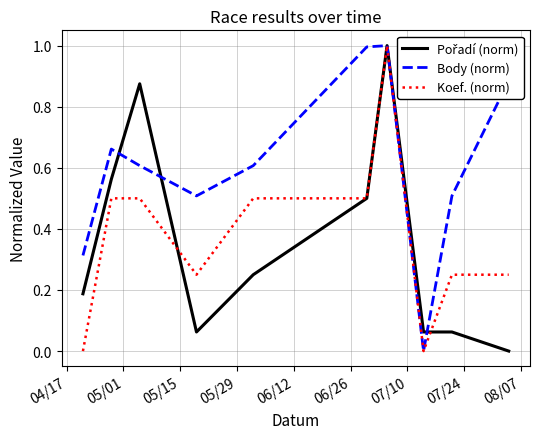

What is the highest value of the Koef. (norm) series?

1.0